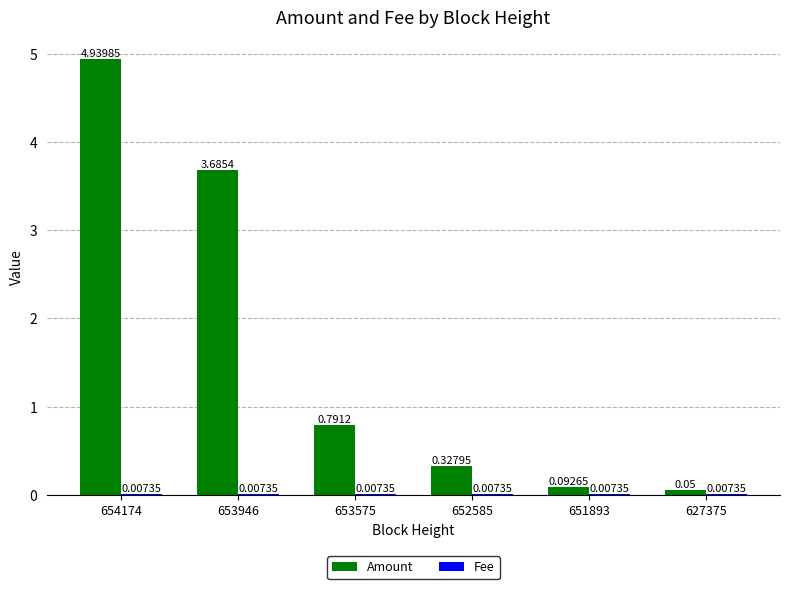

At which label does Amount reach its peak?

654174